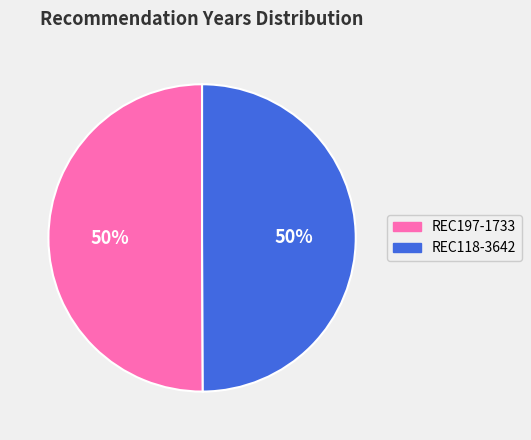

What percentage is the REC197-1733 slice, to the nearest percent?

50%